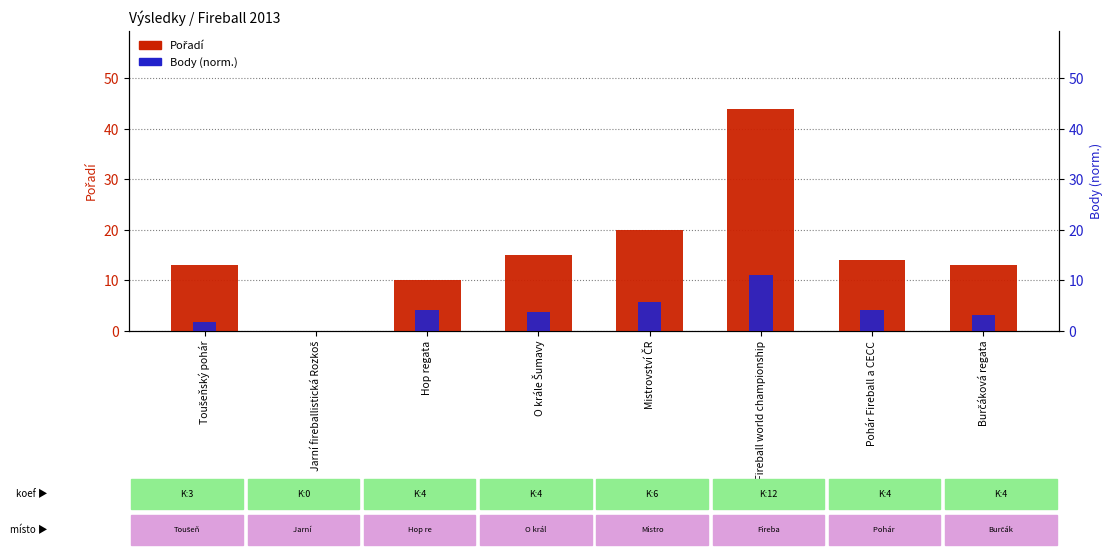

What is the difference between the highest and lowest values at Hop regata?

5.8